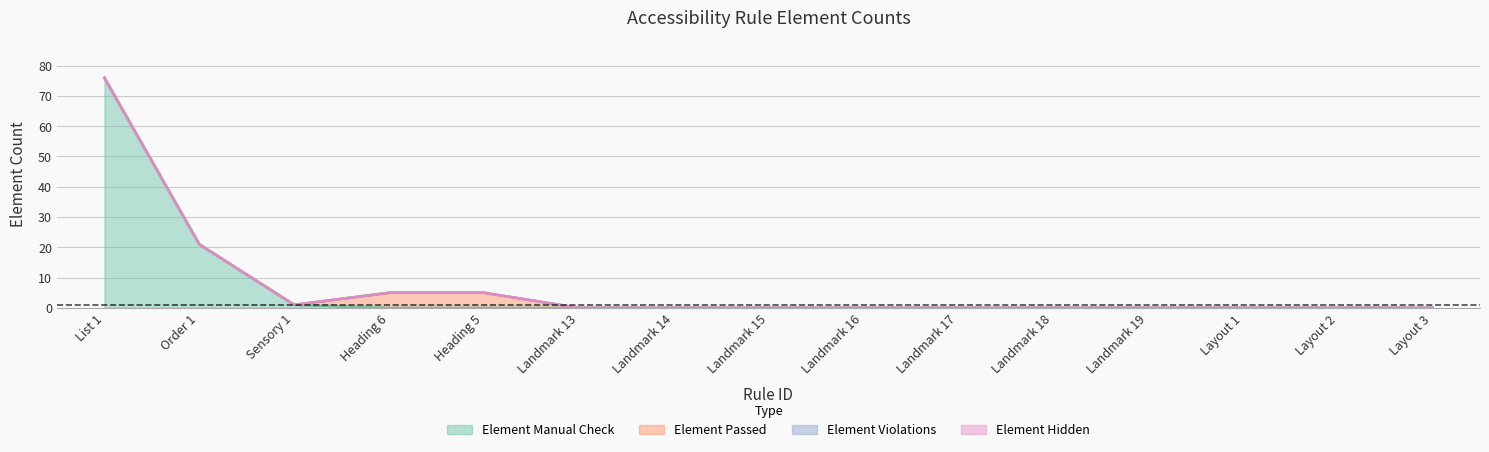

What are all the series names shown in the legend?

Element Manual Check, Element Passed, Element Violations, Element Hidden